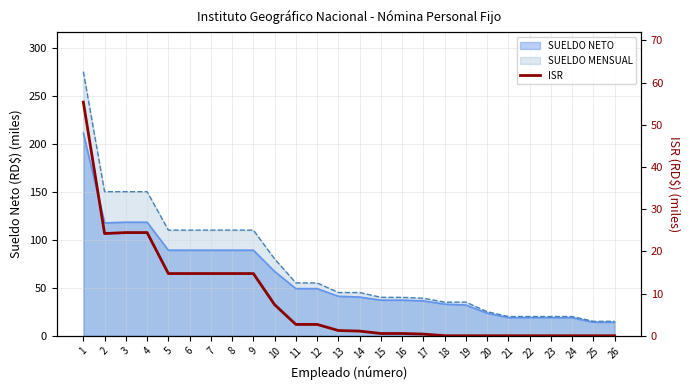

How many lines are shown in the chart?

1